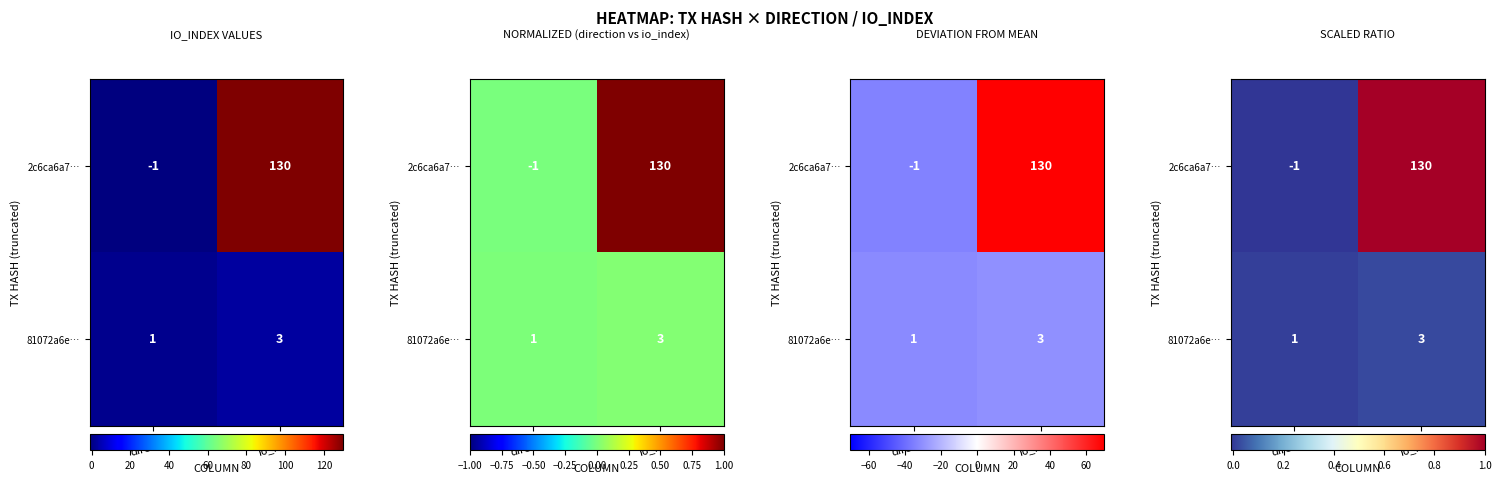

List the labels in order of 2c6ca6a7… value, smallest first.

direction, io_index